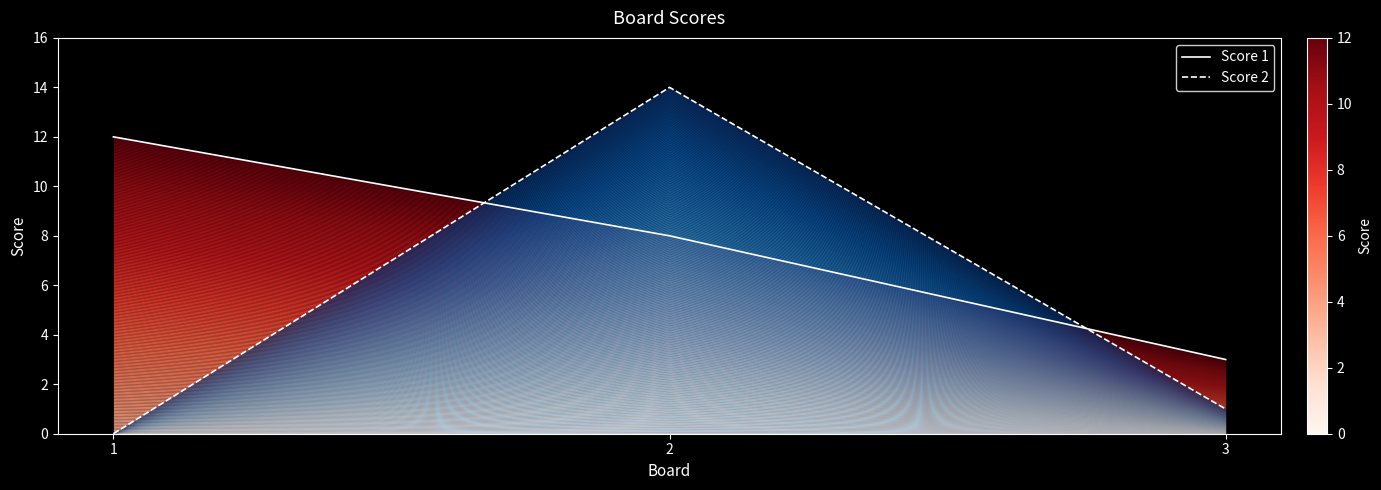

How many categories are shown in the chart?

3